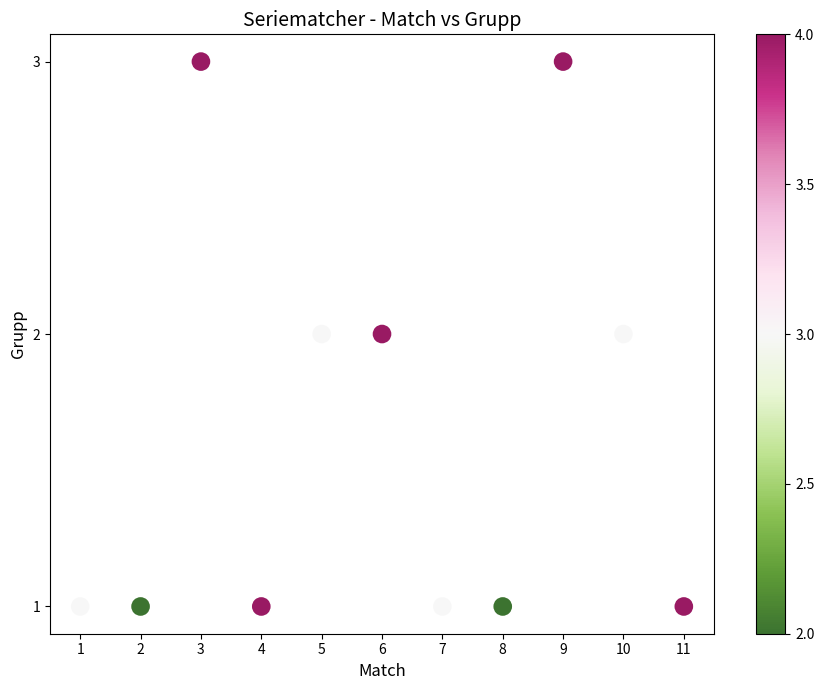

What is the range of X values (max minus min)?

10